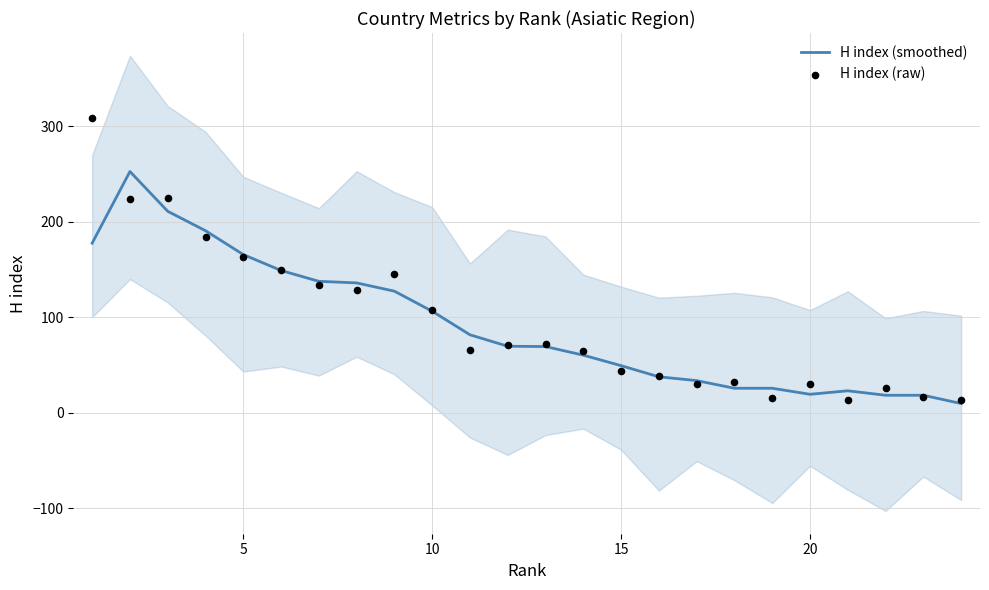

What are all the series names shown in the legend?

H index (smoothed), H index (raw)